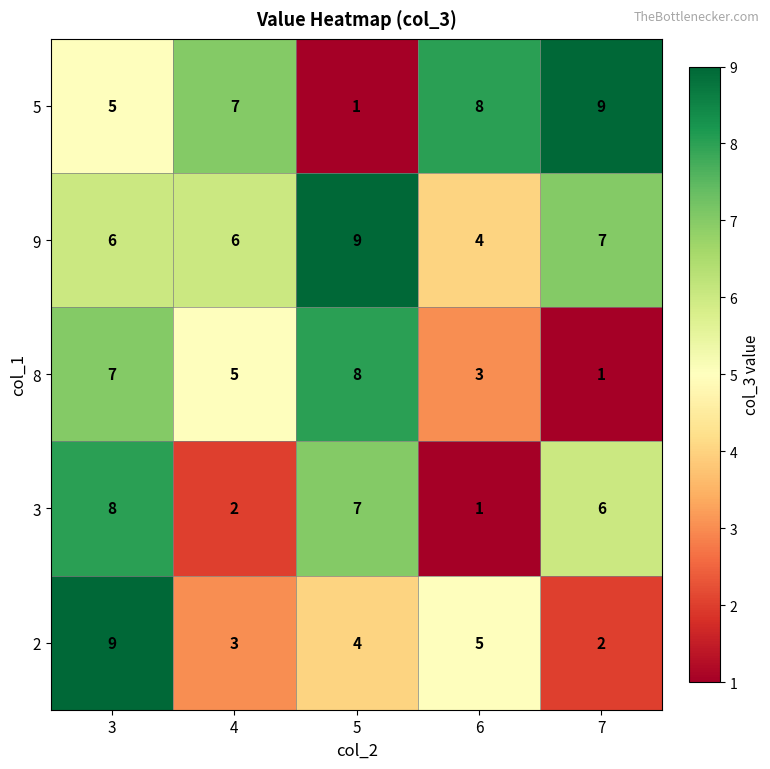

What is the difference between the highest and lowest values at 5?

8